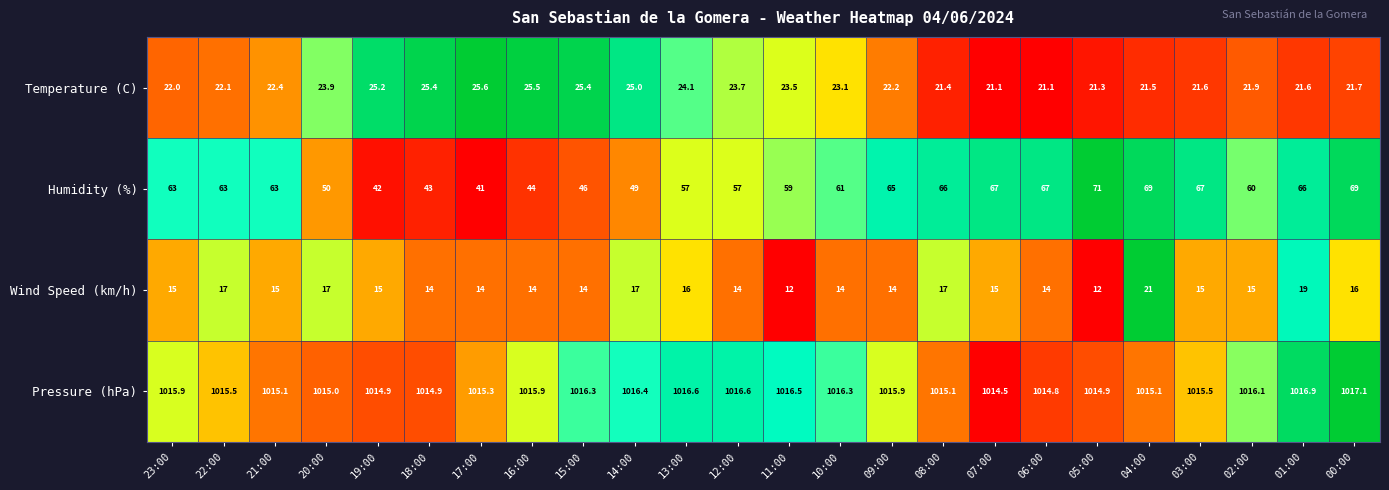

Which series has the largest total across all categories?

Pressure (hPa)